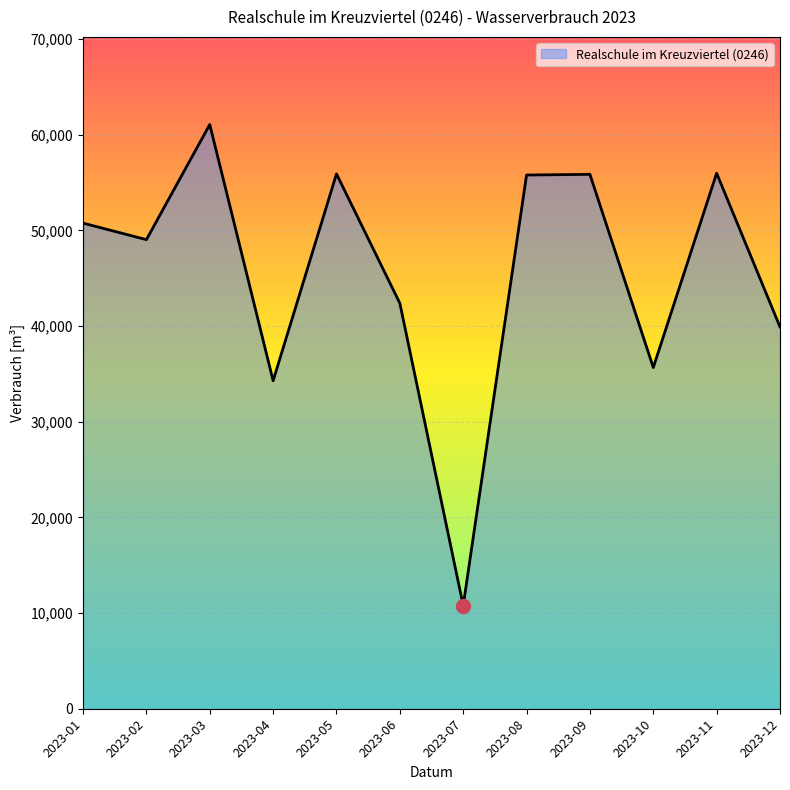

What is the change in value from 2023-06 to 2023-11?

+13589